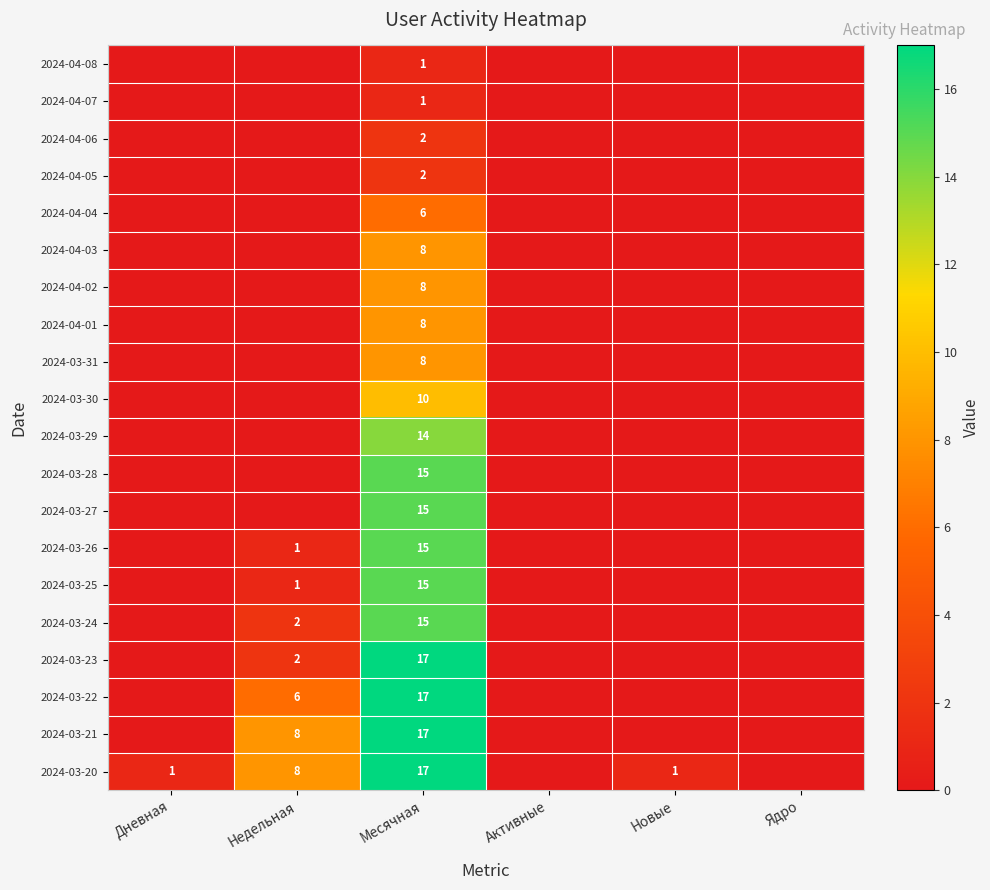

Is it true that 2024-03-28 equals 15 at Месячная?

True